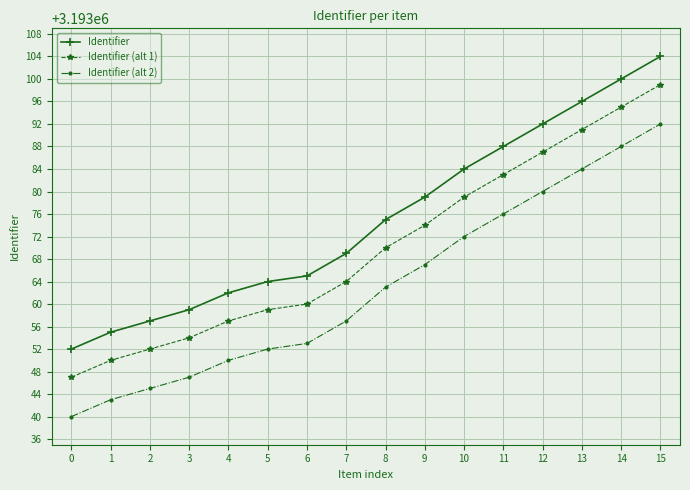

Read the Identifier (alt 1) value at 15.

3193099